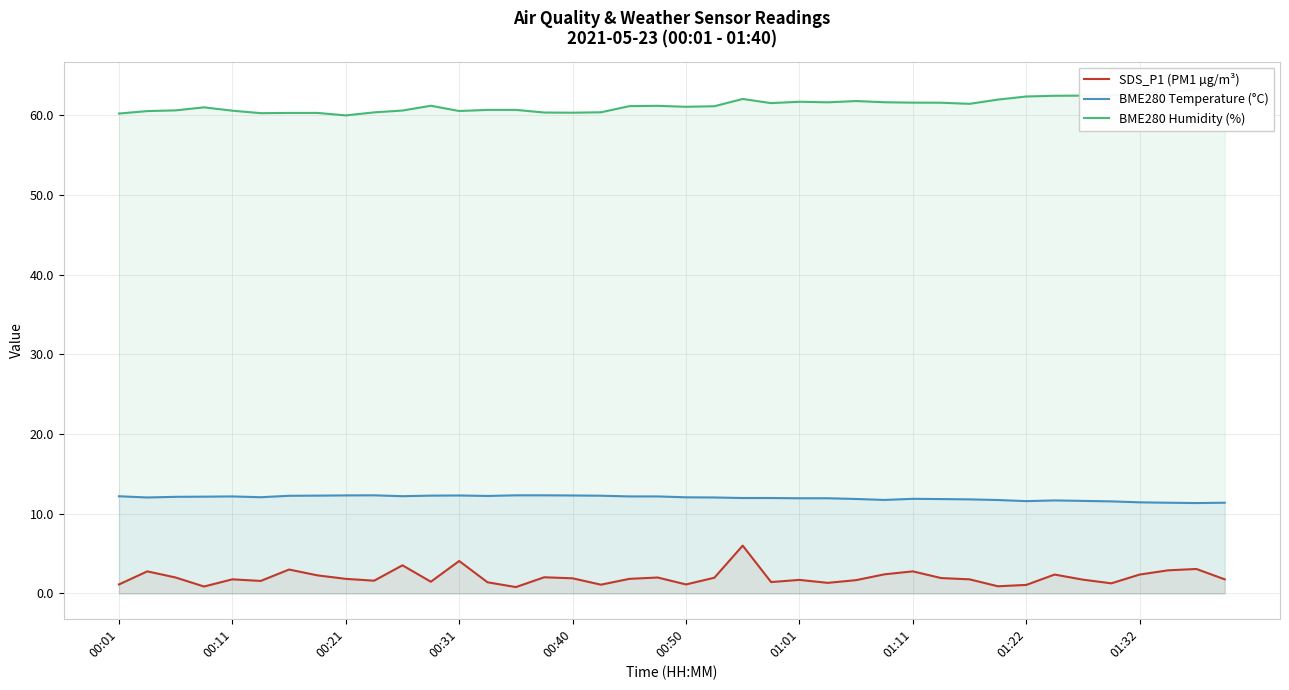

What position from the left is 27?

28